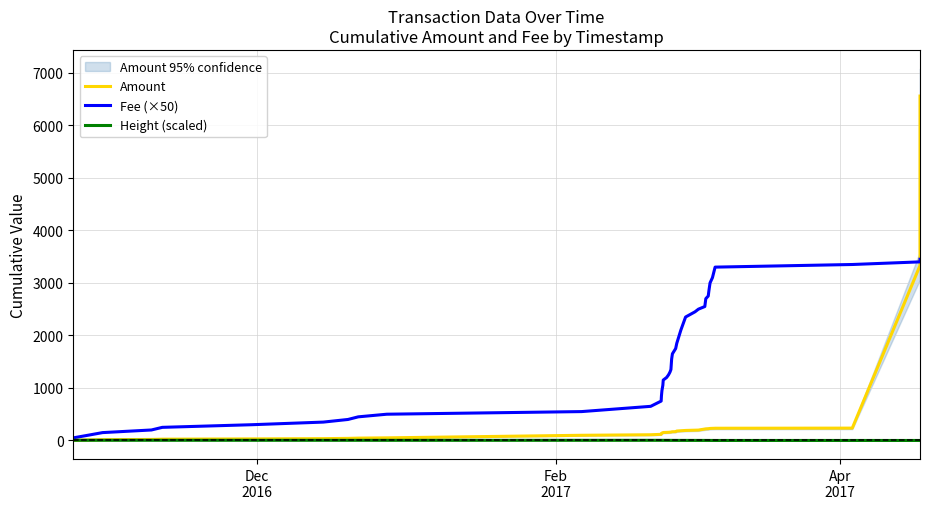

What is the average value of the Height (scaled) series?

1.9